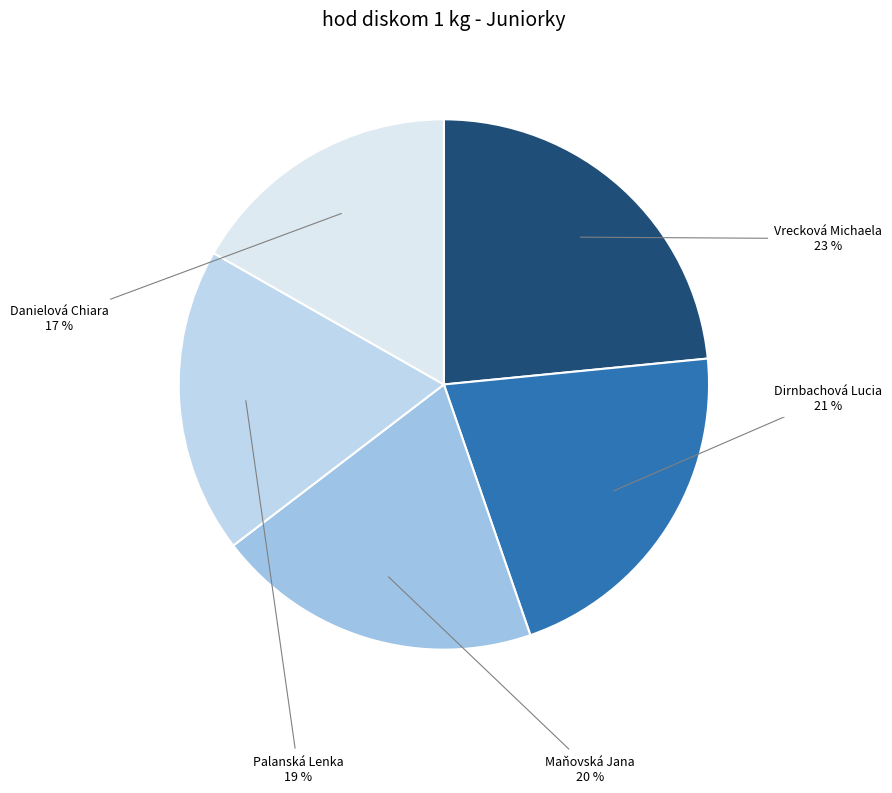

Rank the categories by value from lowest to highest.

Danielová Chiara, Palanská Lenka, Maňovská Jana, Dirnbachová Lucia, Vrecková Michaela